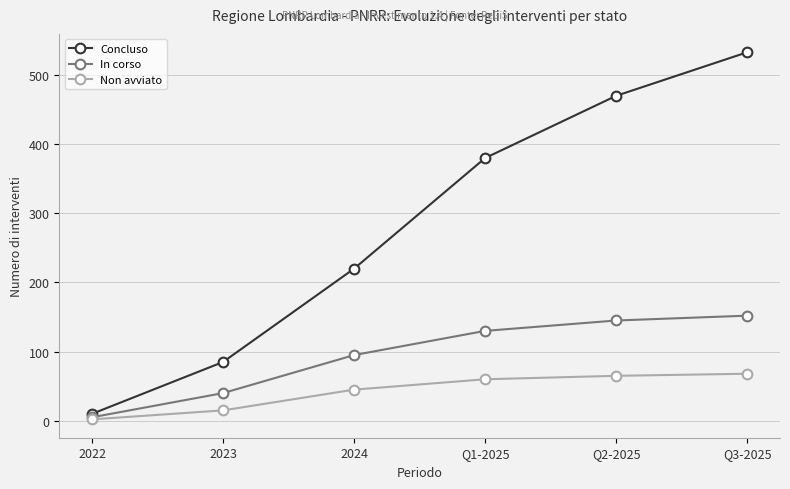

Reading left to right, extract all data points from this chart.

Concluso: 2022=10	2023=85	2024=220	Q1-2025=380	Q2-2025=470	Q3-2025=533
In corso: 2022=5	2023=40	2024=95	Q1-2025=130	Q2-2025=145	Q3-2025=152
Non avviato: 2022=2	2023=15	2024=45	Q1-2025=60	Q2-2025=65	Q3-2025=68